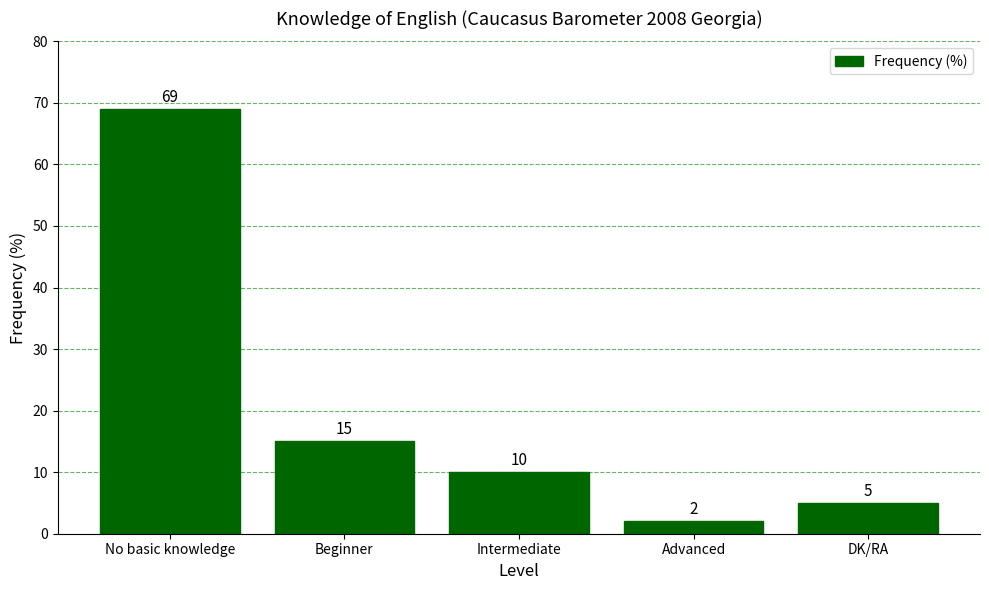

Reading left to right, what are all the values shown in this chart?

69	15	10	2	5